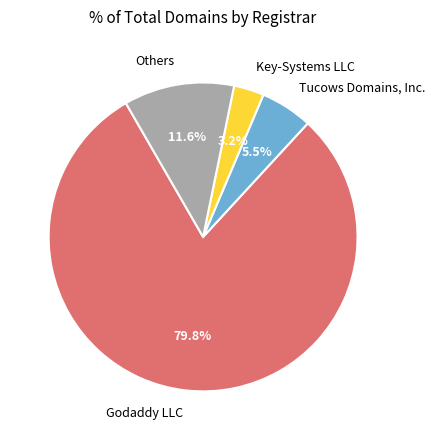

To the nearest percent, what is the difference between the largest and smallest slice percentages?

77%